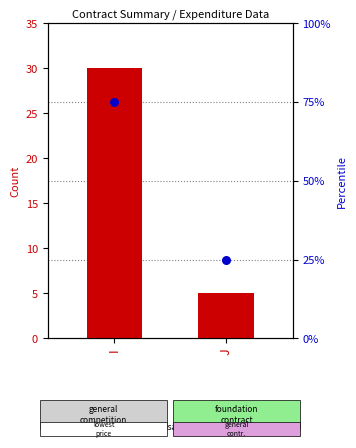

At which category is the sum across all series the highest?

I